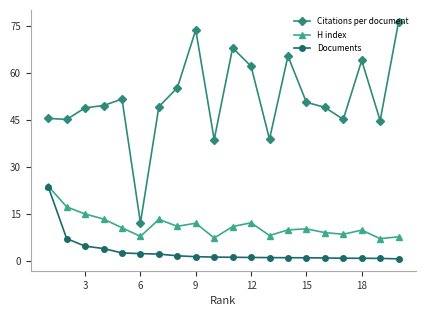

List the series in order of their overall mean, highest first.

Citations per document, H index, Documents